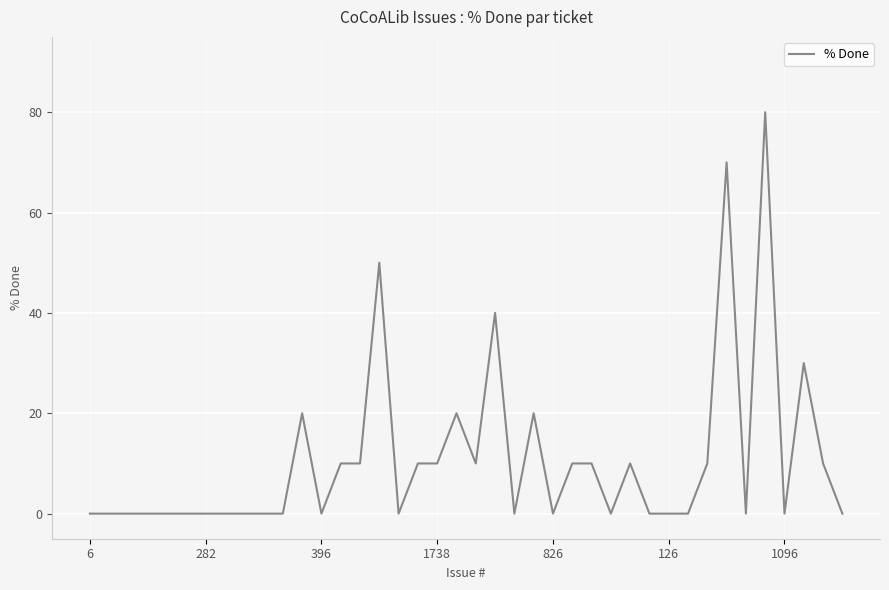

What is the difference between the second highest and minimum values?

70